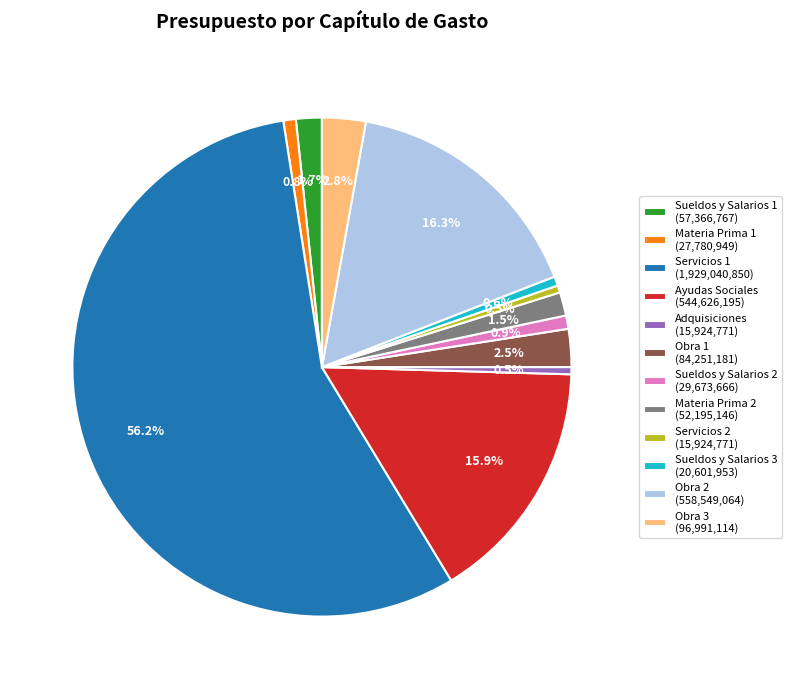

Is the sum of Servicios 1 and Servicios 2 greater than half?

Yes